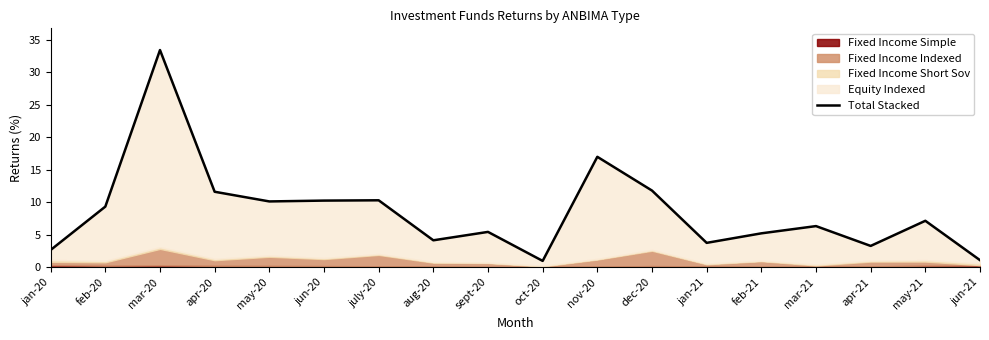

What is the average value?

8.5